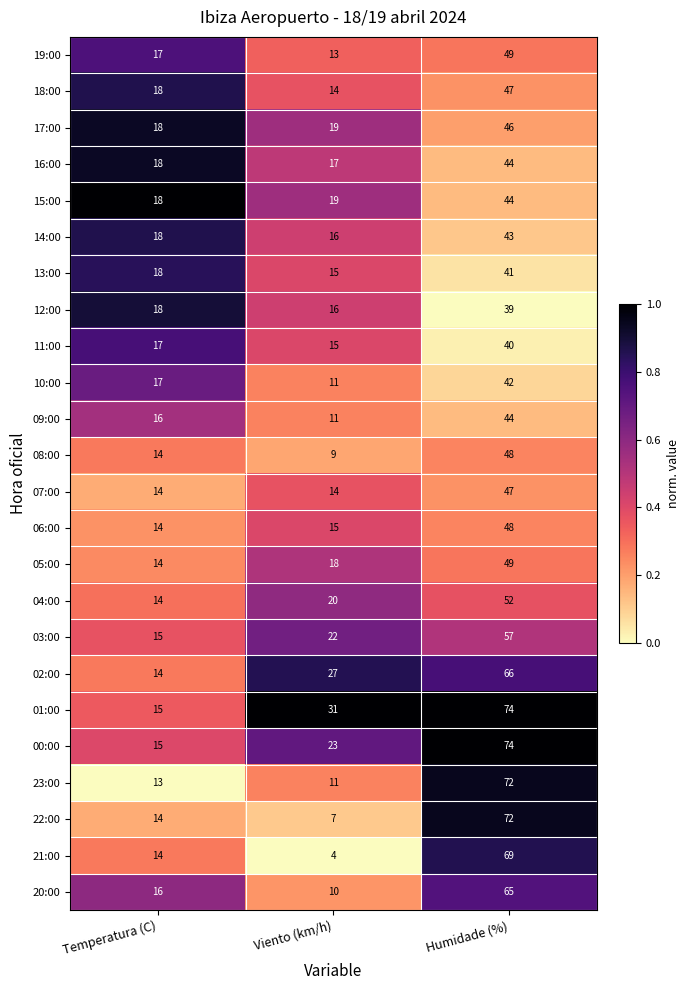

The 17:00 series shows 46 at Humidade (%). True or false?

True